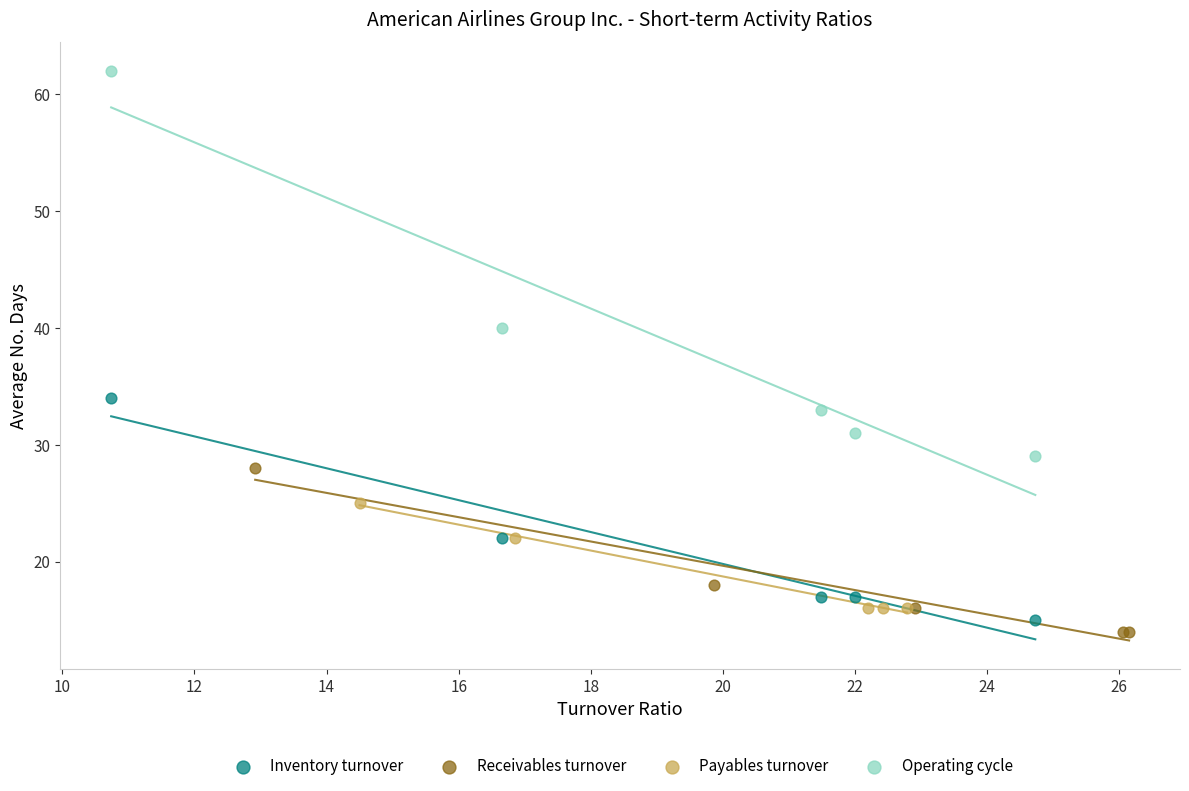

Which series reaches the maximum Y coordinate?

Operating cycle